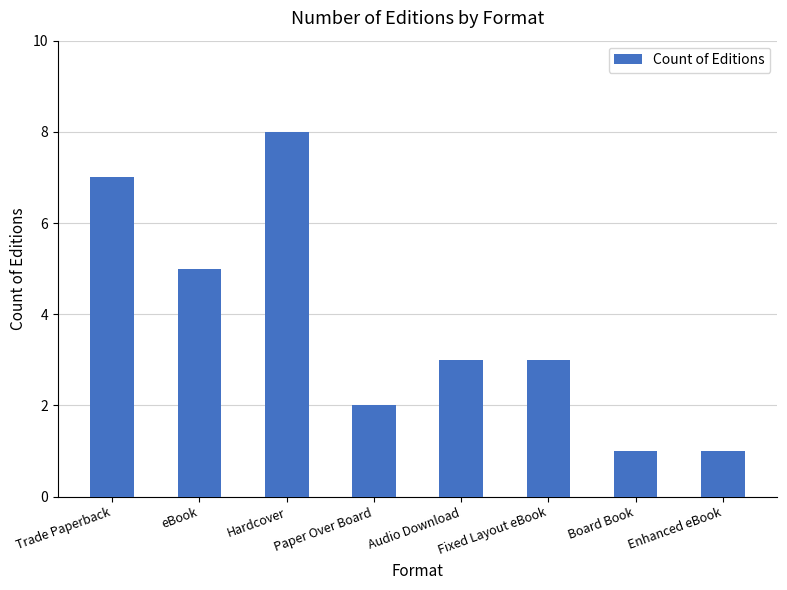

What is the average value?

4